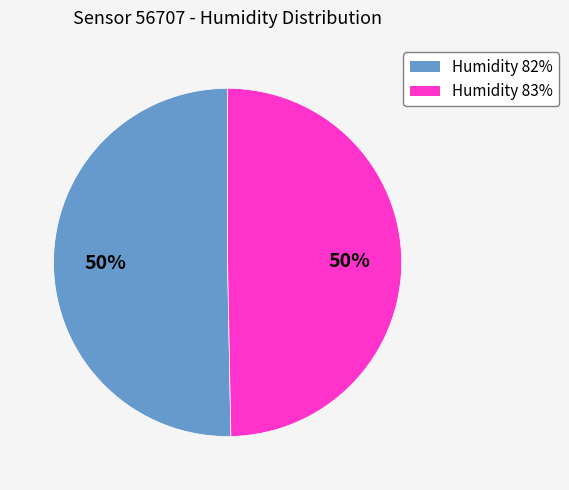

Do Humidity 83% and Humidity 82% together represent more than half of the pie?

Yes